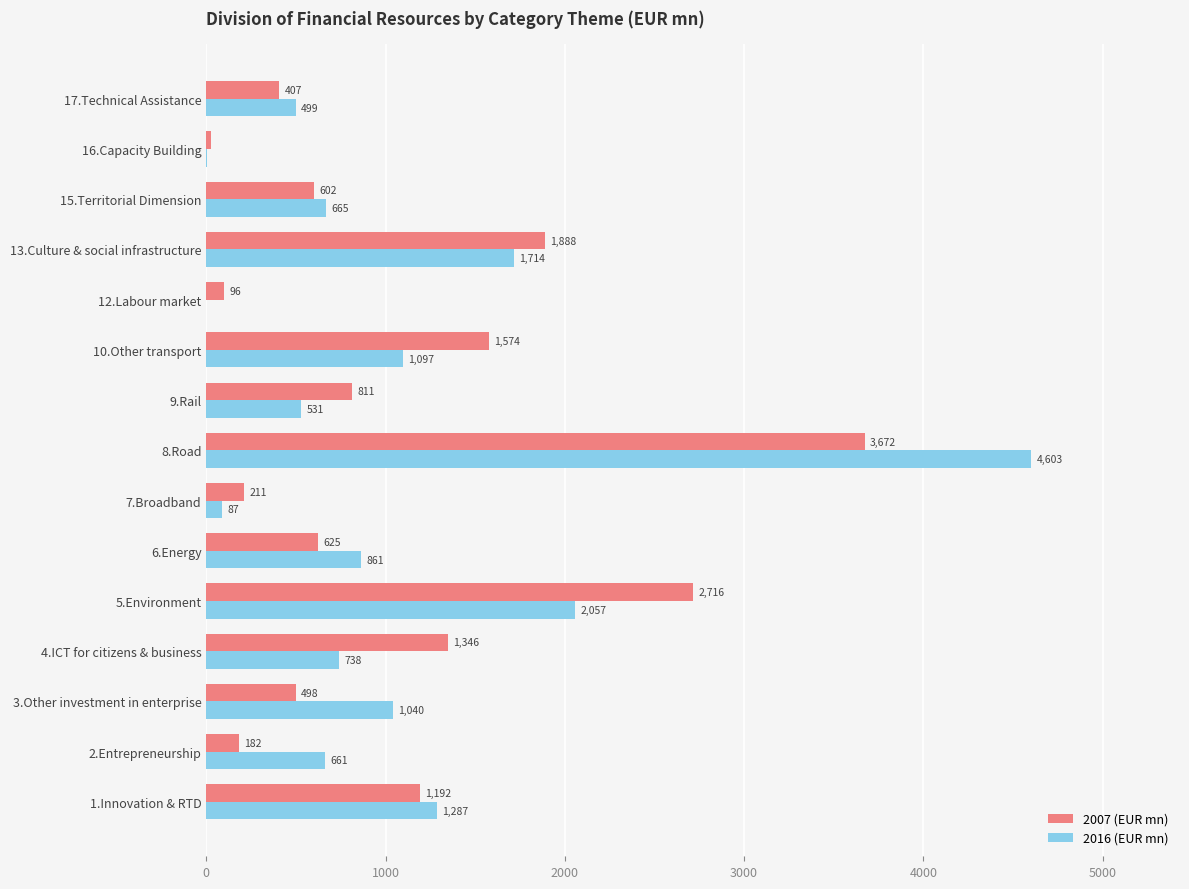

At which category is the sum across all series the highest?

8.Road